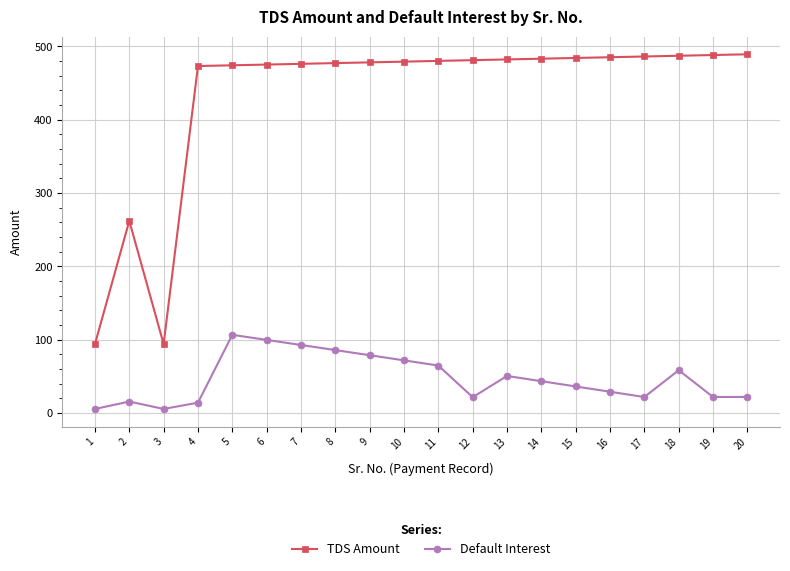

At which label does Default Interest reach its peak?

5